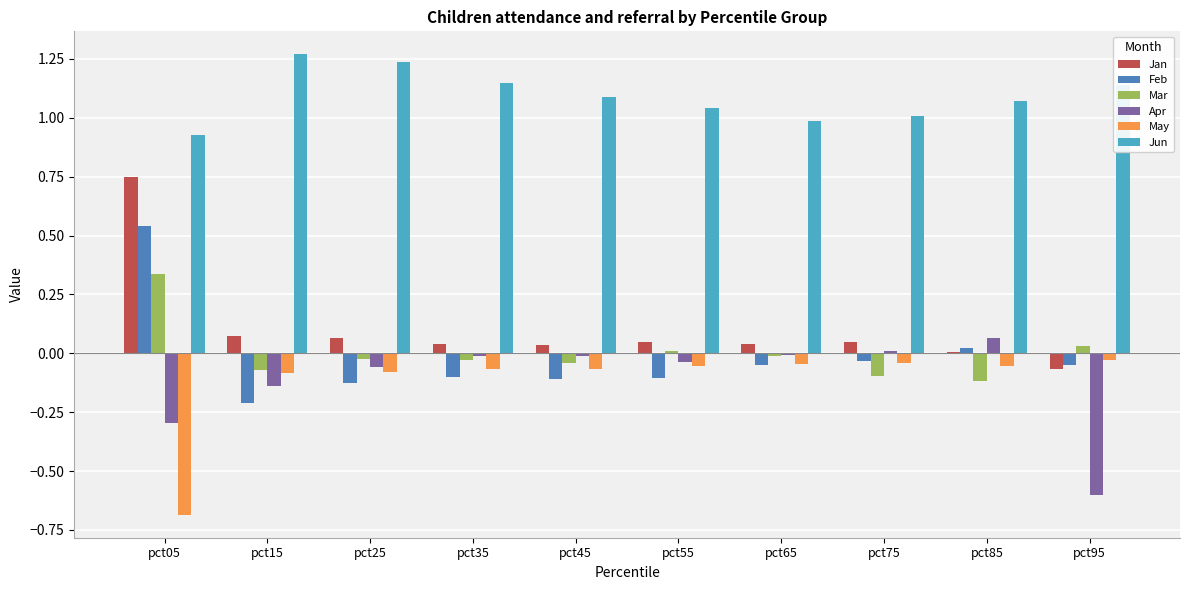

Is it true that Mar equals -0.0 at pct25?

True